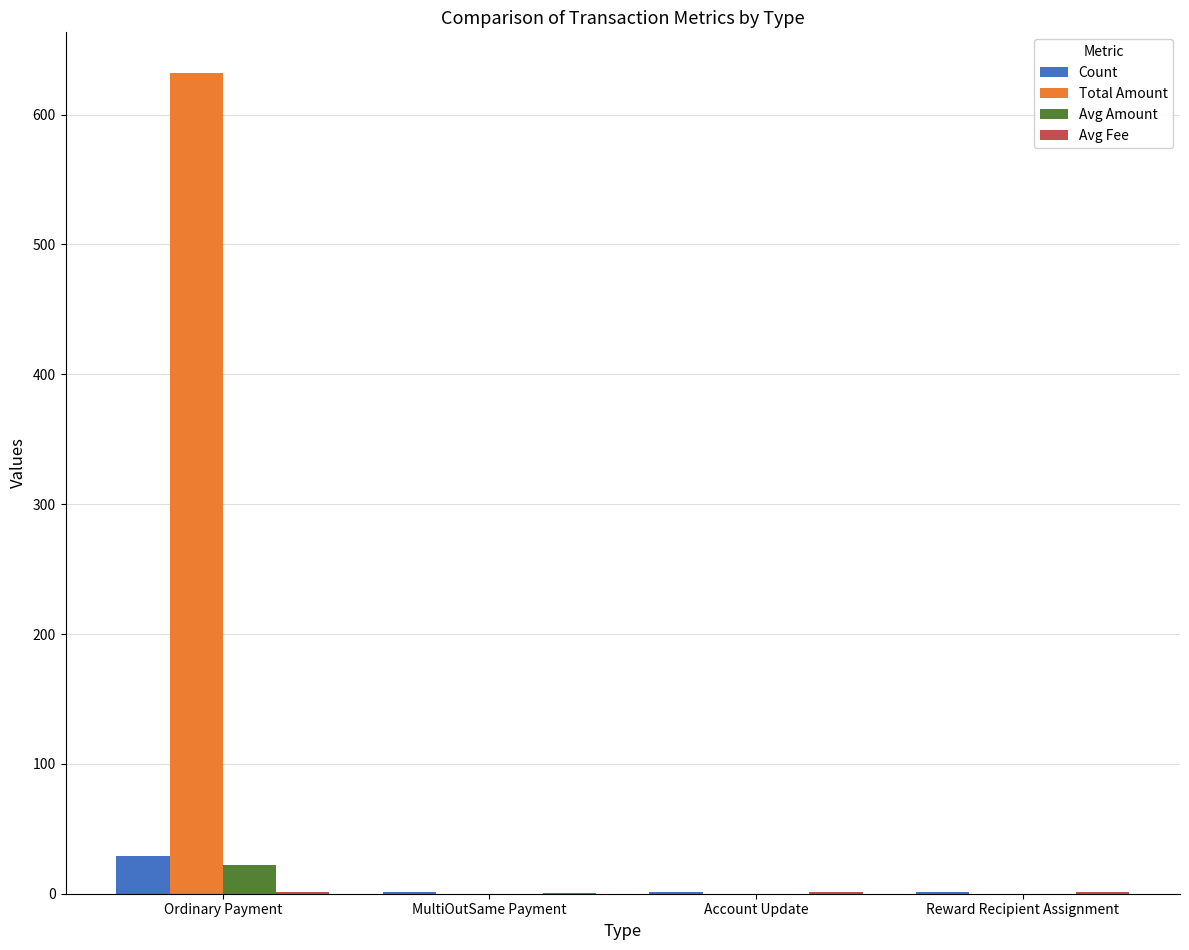

At which category is the sum across all series the highest?

Ordinary Payment